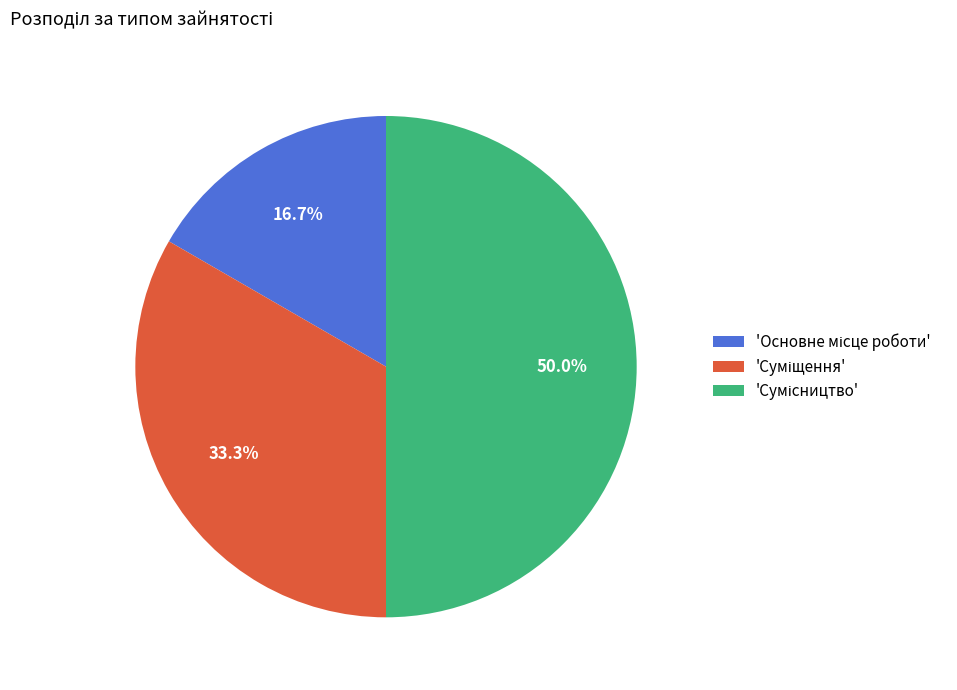

Count the number of slices in the pie.

3